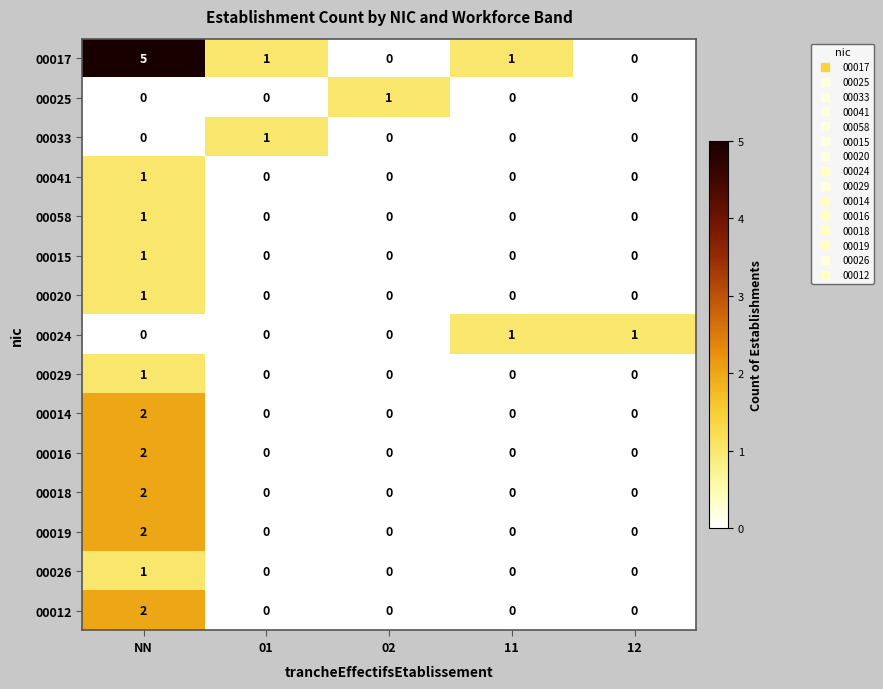

Which series has the largest total across all categories?

00017